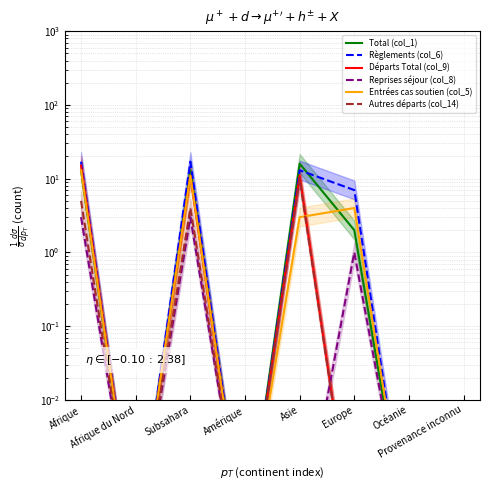

Rank the categories by Autres départs (col_14) value from lowest to highest.

Afrique du Nord, Amérique, Europe, Océanie, Provenance inconnu, Subsahara, Afrique, Asie